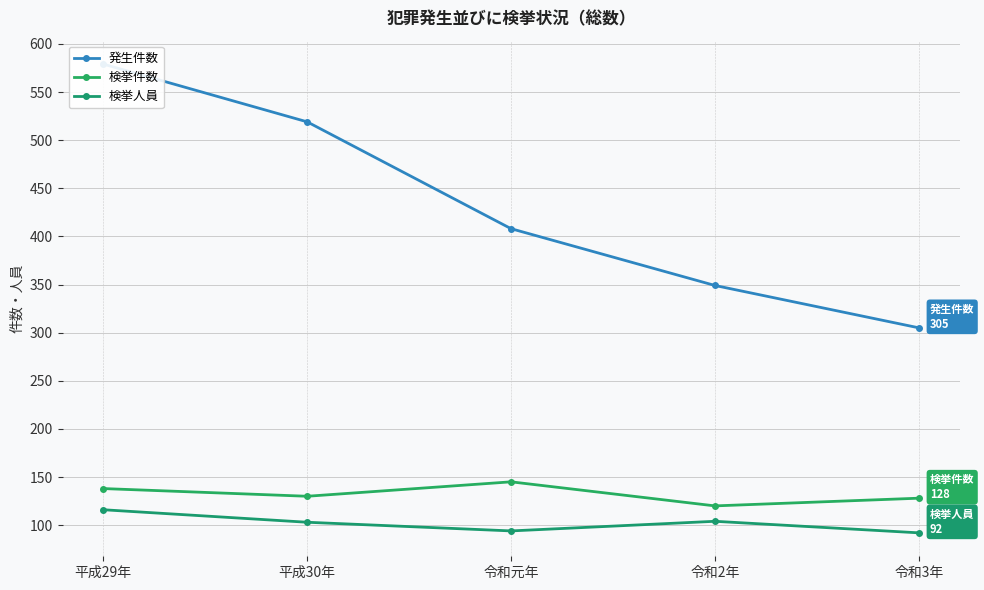

Reading right to left, extract all data points from this chart.

発生件数: 令和3年=305	令和2年=349	令和元年=408	平成30年=519	平成29年=579
検挙件数: 令和3年=128	令和2年=120	令和元年=145	平成30年=130	平成29年=138
検挙人員: 令和3年=92	令和2年=104	令和元年=94	平成30年=103	平成29年=116